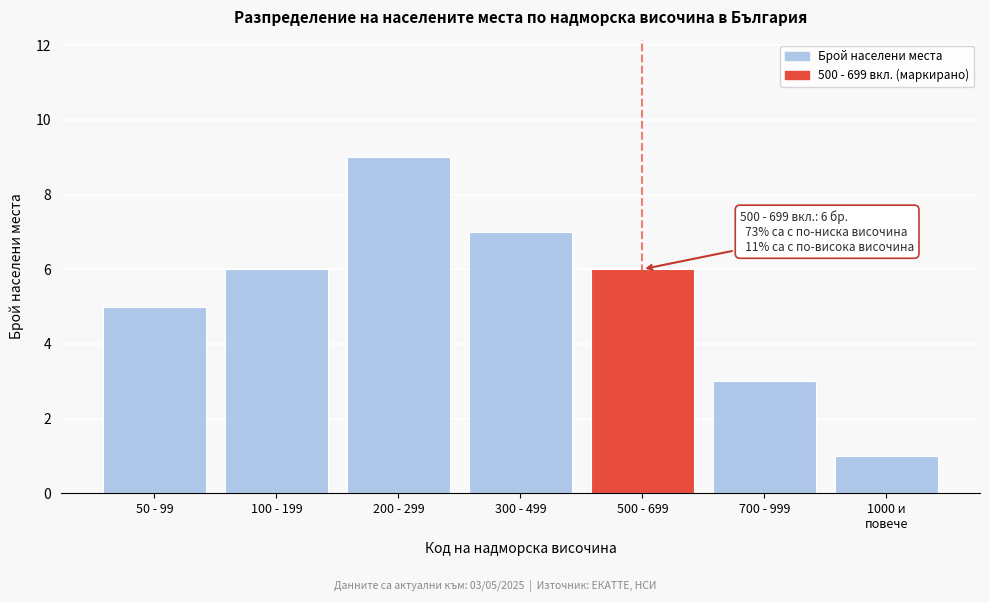

Reading left to right, list all the values displayed in this chart.

5	6	9	7	6	3	1